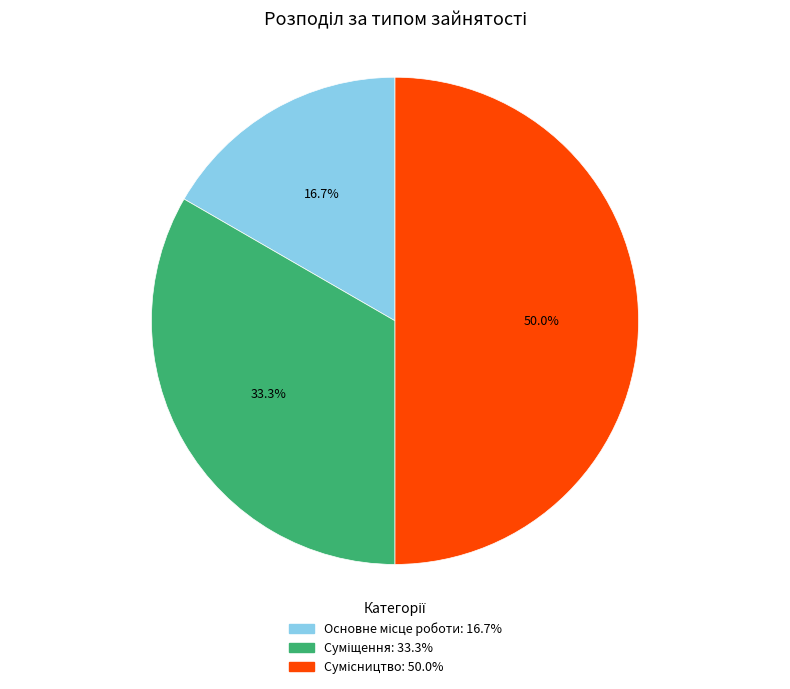

How many slices are in this pie chart?

3